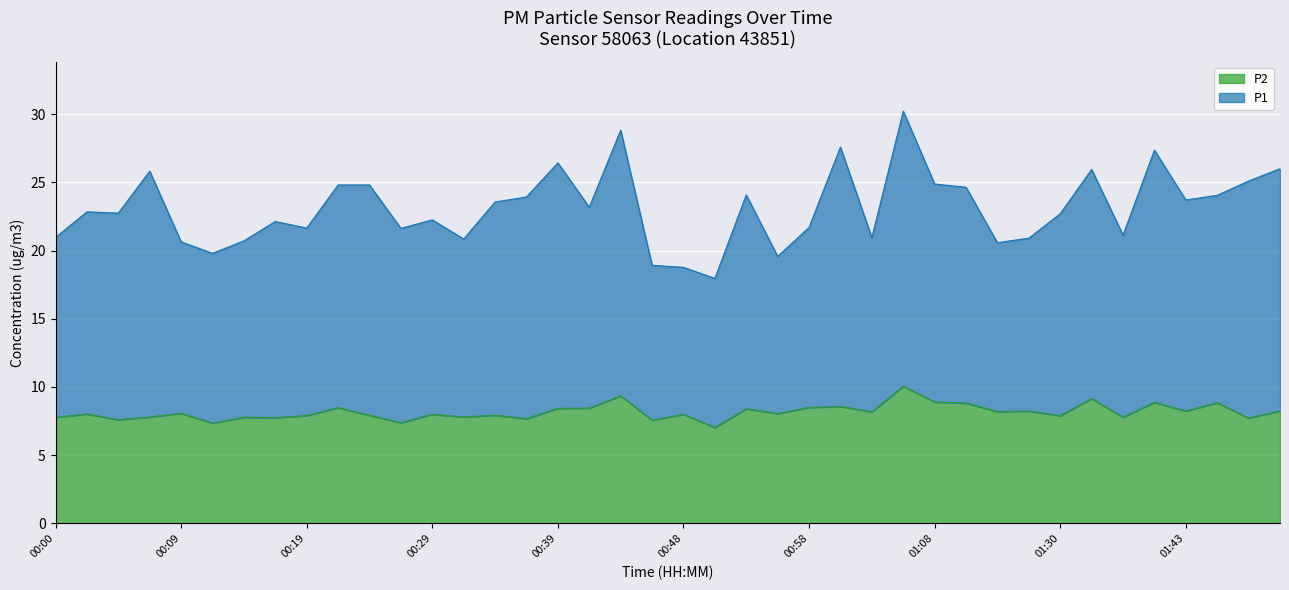

What is the maximum value for P2?

10.1